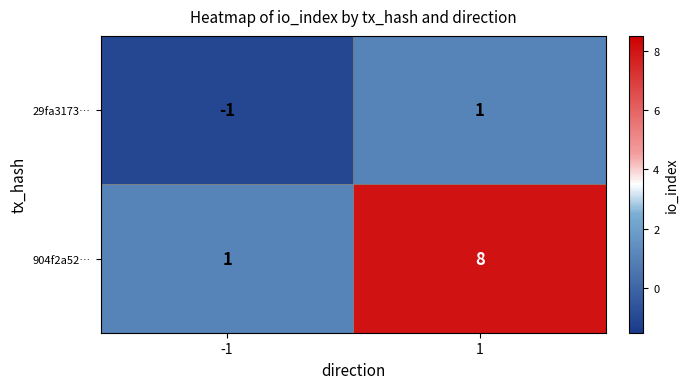

At how many categories does at least one series exceed 0?

2